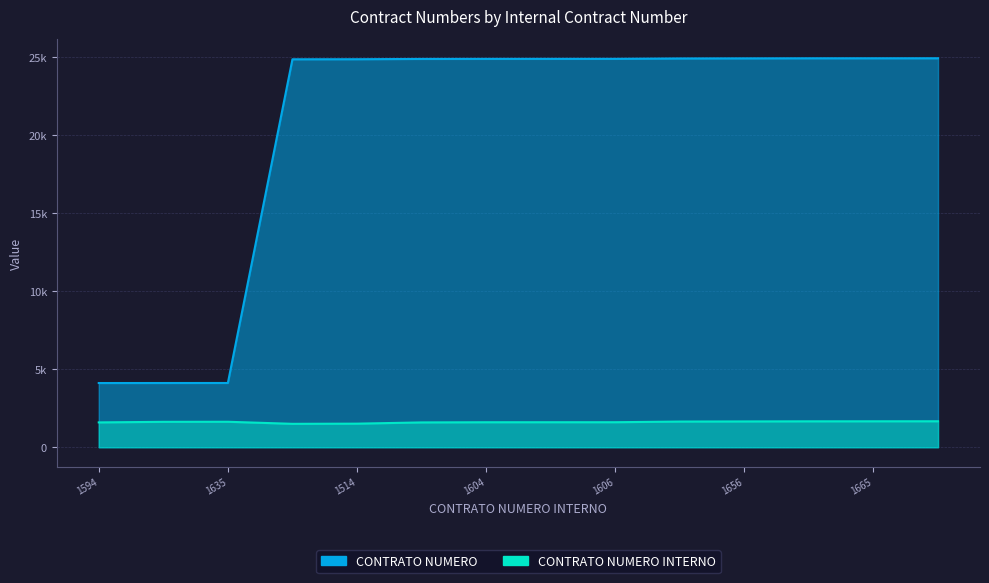

True or false: CONTRATO NUMERO INTERNO has a value of 2529 at 1593.

False